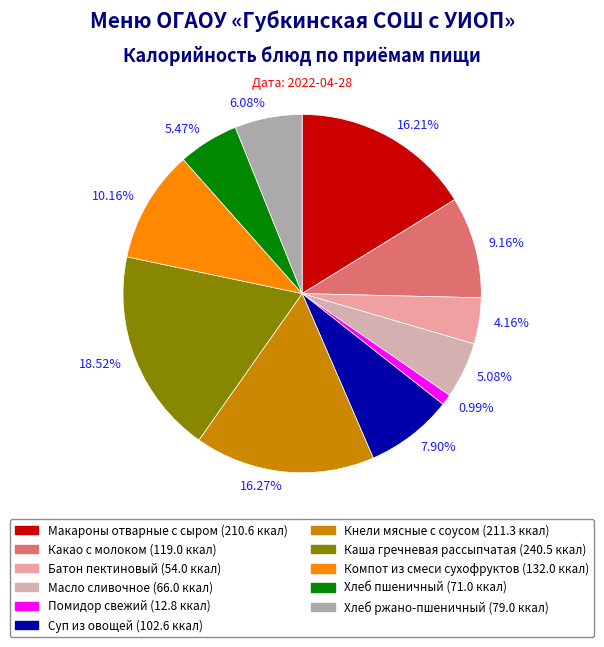

How many slices are in this pie chart?

11